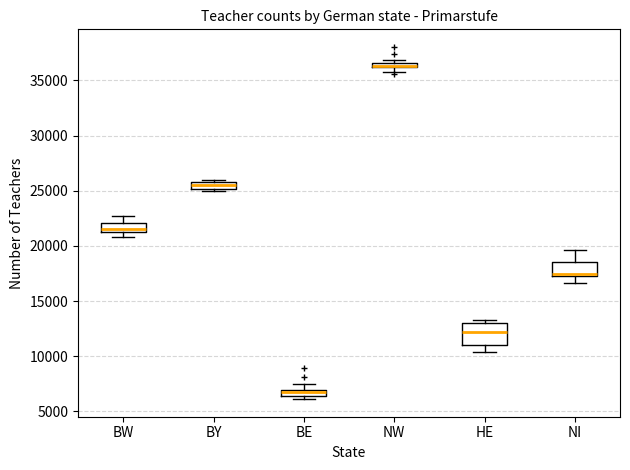

Where does the upper whisker of the box for BE end on the y-axis? The values are not printed on the chart, so give them approximately, as read against the axis.

7500